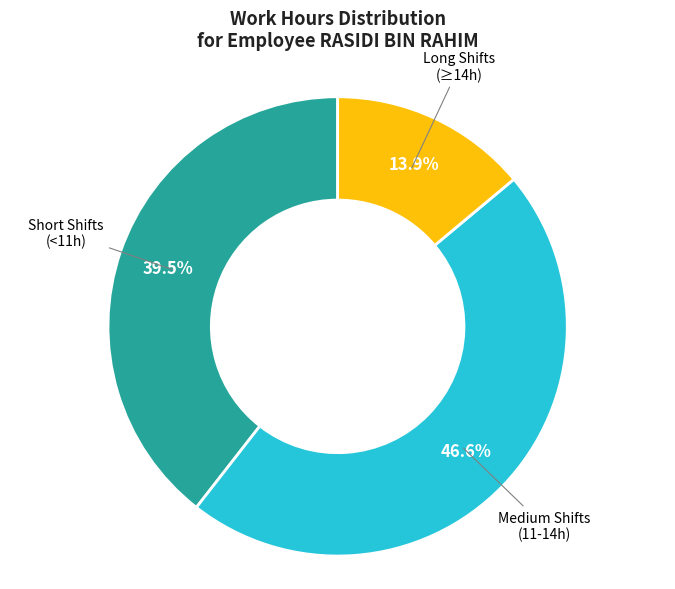

Is there any slice that represents more than half of the pie?

No